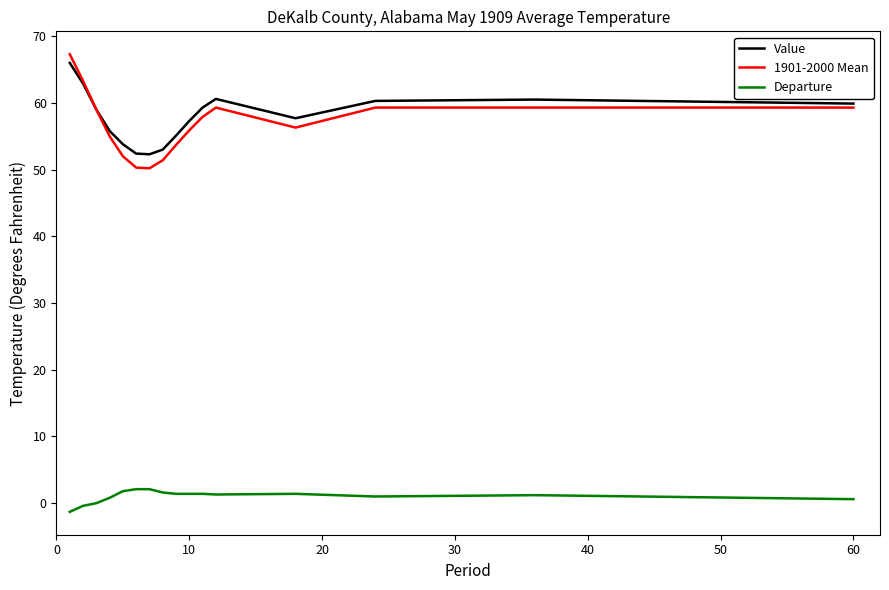

What is the maximum value shown in the chart?

67.3